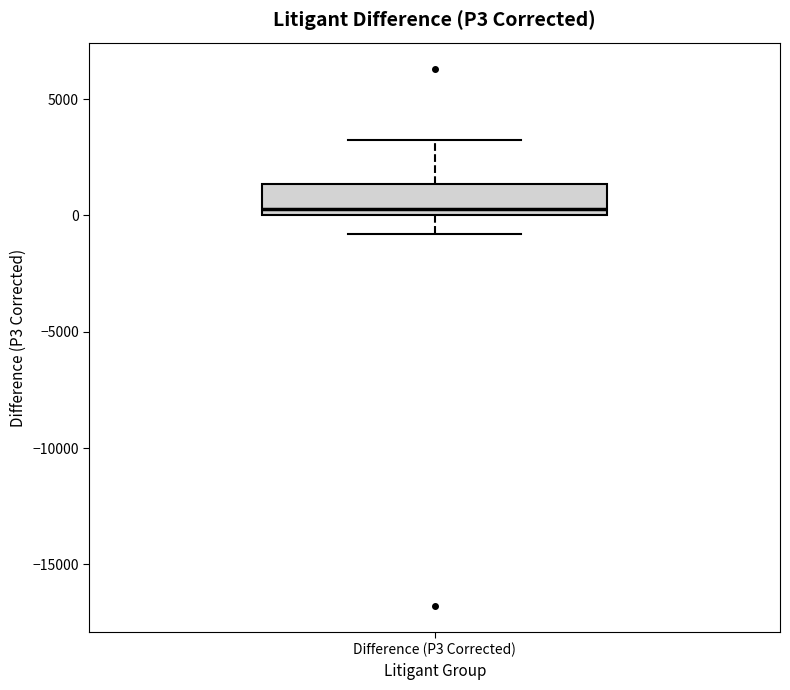

Read this box plot against the y-axis: the position of the median line, the range covered by the box, and the ends of both whiskers. The values are not printed on the chart, so give them approximately, as read against the axis.

median 500, box 0 to 1500, whiskers -1000 to 3000